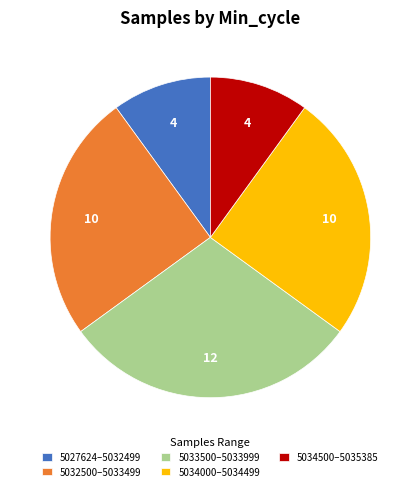

Approximately how many times larger is the value at 5032500–5033499 compared to 5034500–5035385?

2.5